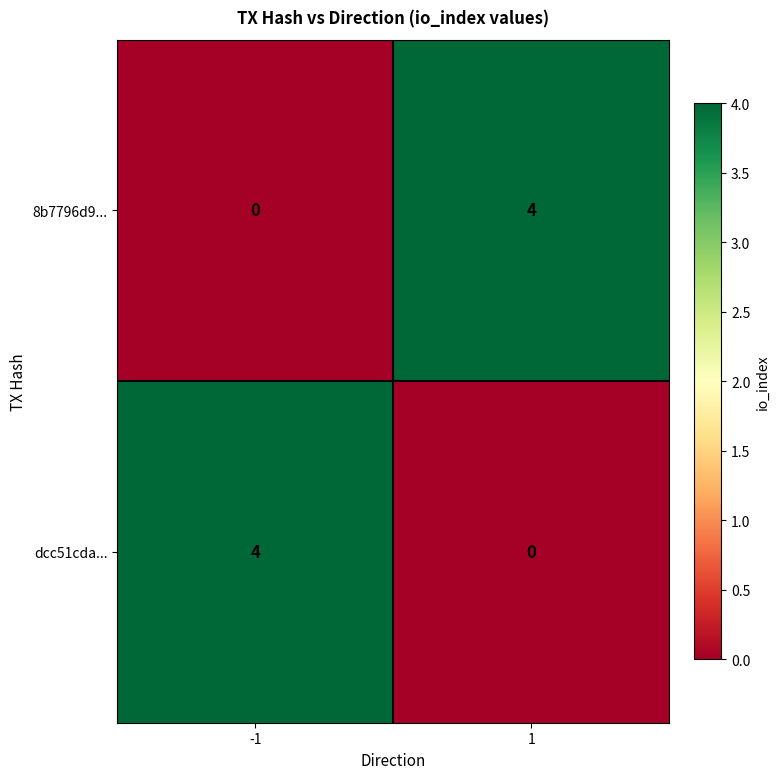

What value does the 8b7796d9... series have at 1?

4